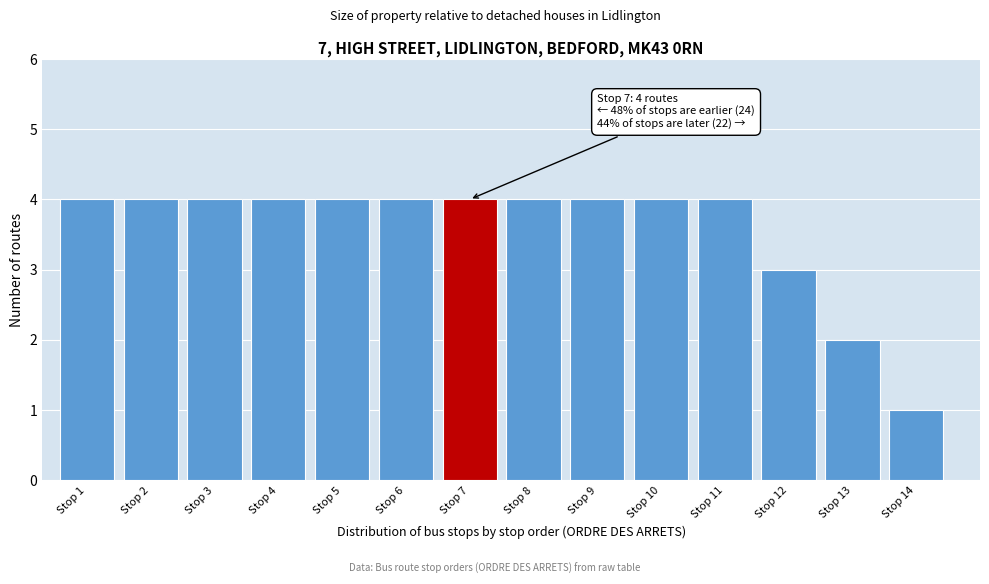

Reading left to right, list all the values displayed in this chart.

Stop 1=4	Stop 2=4	Stop 3=4	Stop 4=4	Stop 5=4	Stop 6=4	Stop 7=4	Stop 8=4	Stop 9=4	Stop 10=4	Stop 11=4	Stop 12=3	Stop 13=2	Stop 14=1